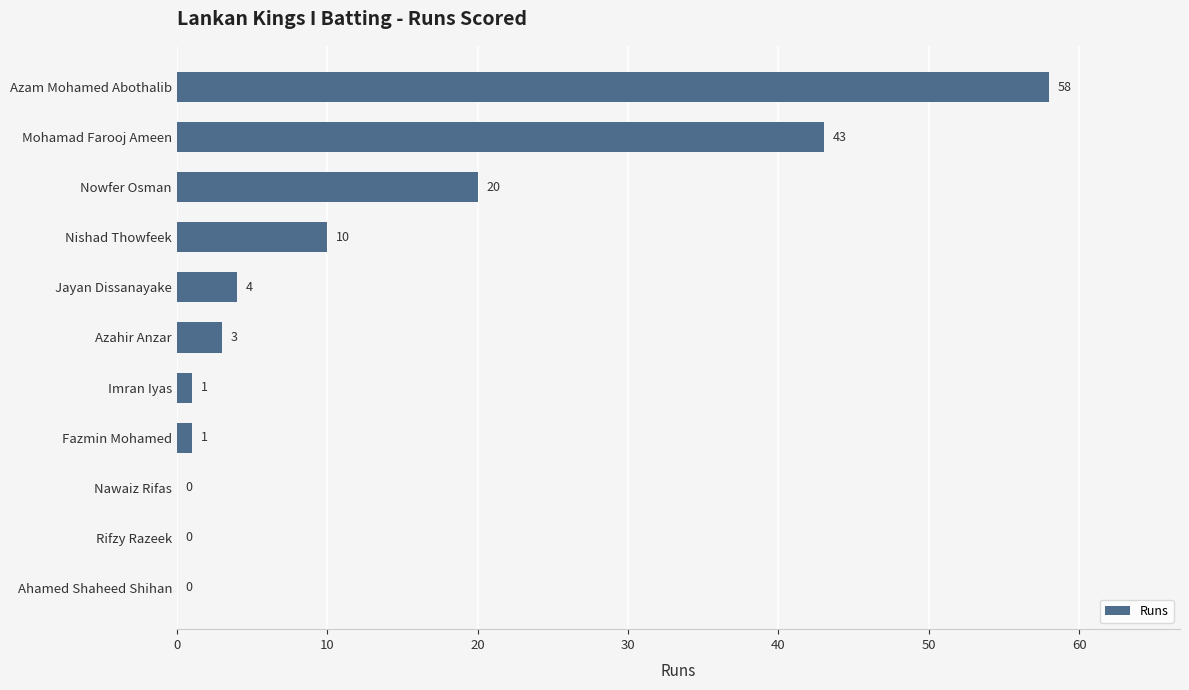

What is the sum of the values at Mohamad Farooj Ameen and Ahamed Shaheed Shihan?

43